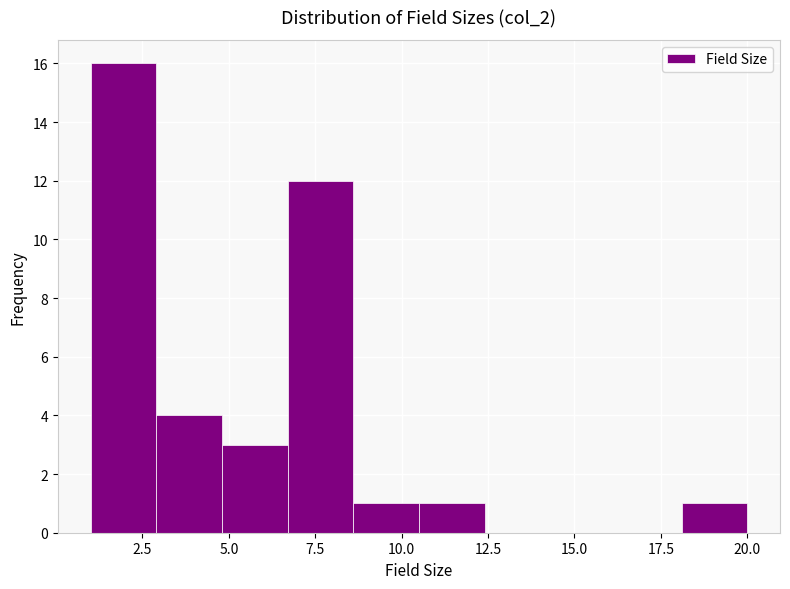

Around what value on the x-axis is the tallest bar? Give the approximate position of its centre, as read against the axis.

2.0